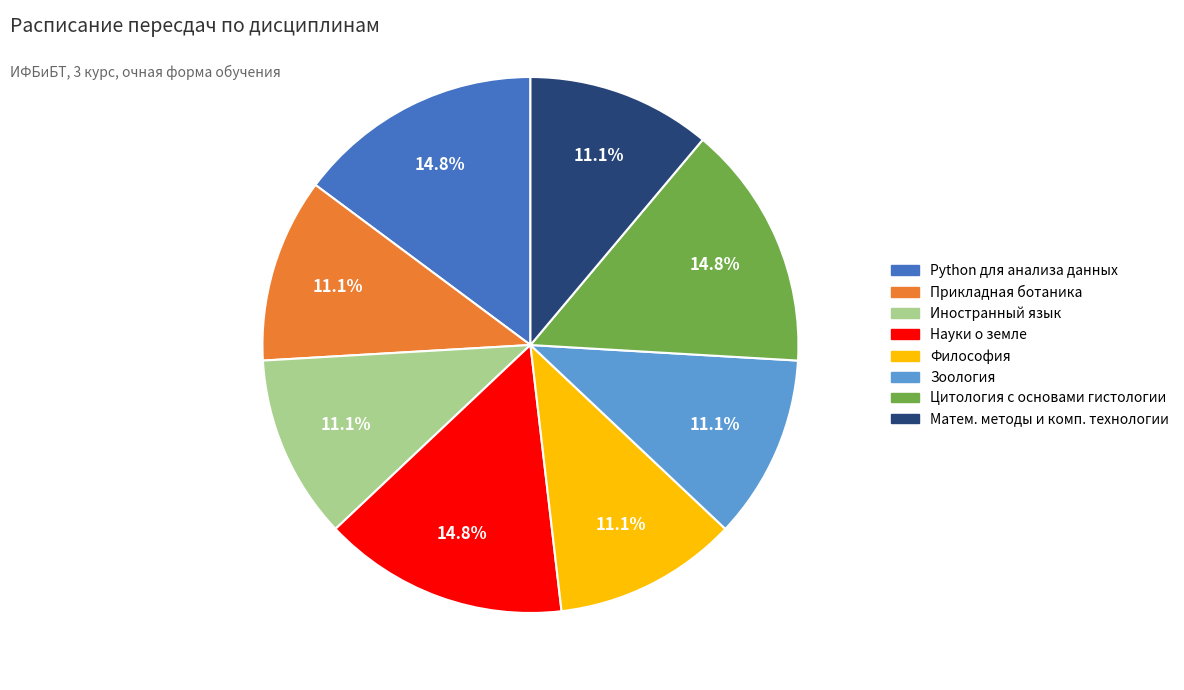

Is there any slice that represents more than half of the pie?

No